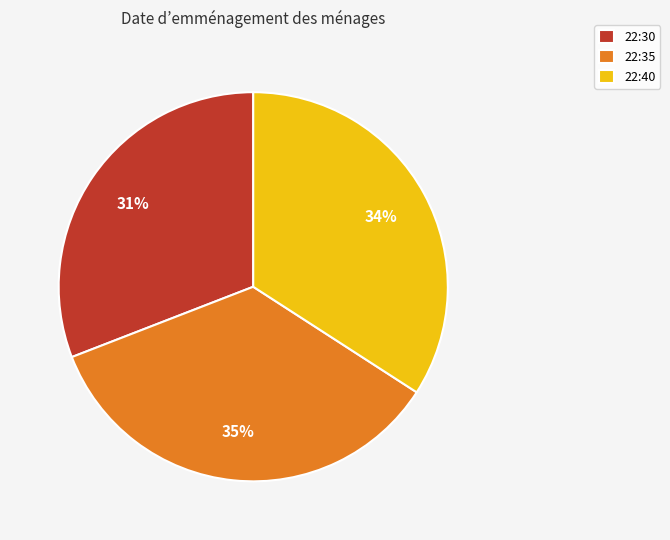

Is it true that 22:40 is 27% of the pie?

False